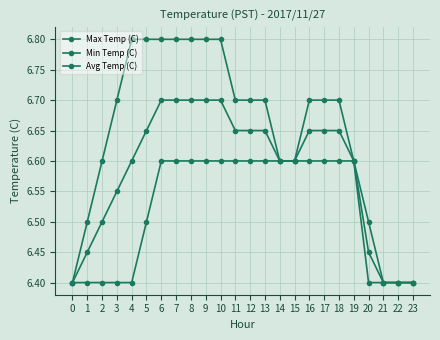

True or false: Min Temp (C) and Max Temp (C) cross at least once.

False